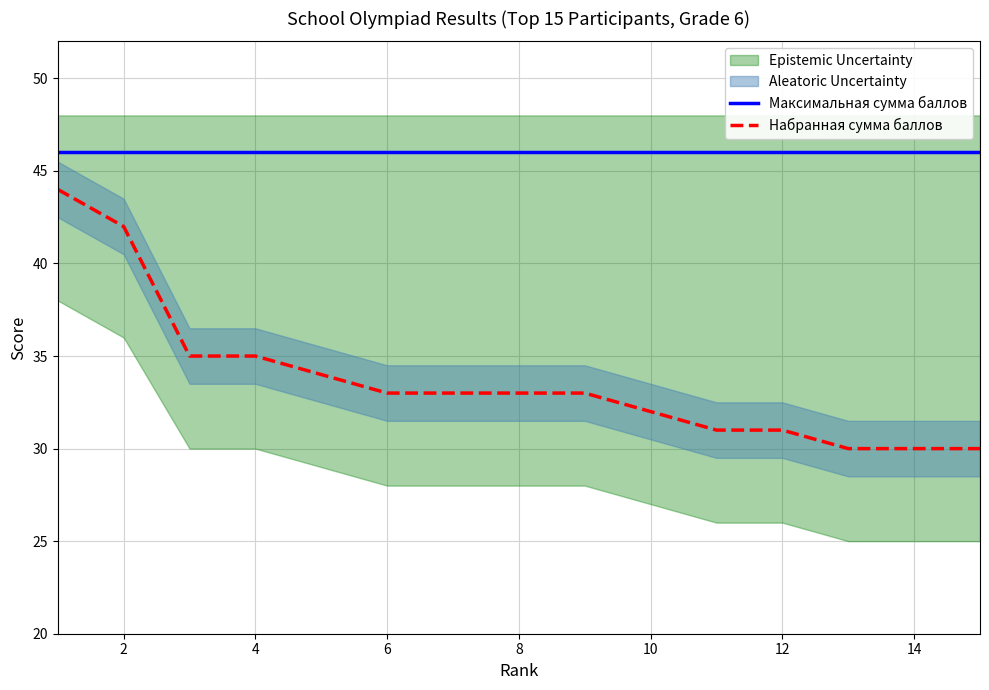

True or false: Набранная сумма баллов and Максимальная сумма баллов cross at least once.

False